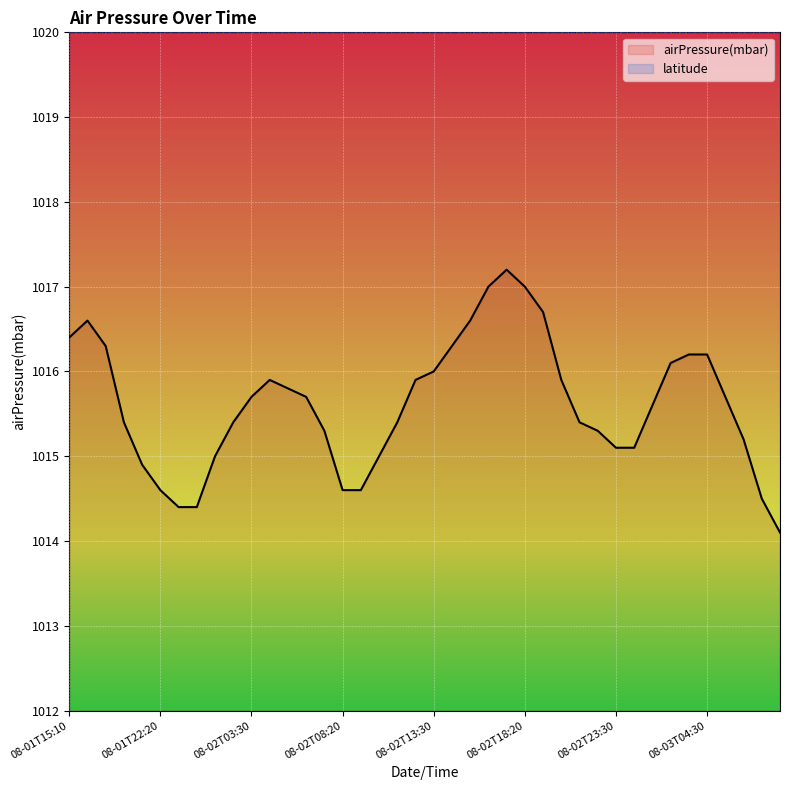

List the series in order of their peak value, lowest first.

airPressure(mbar), latitude